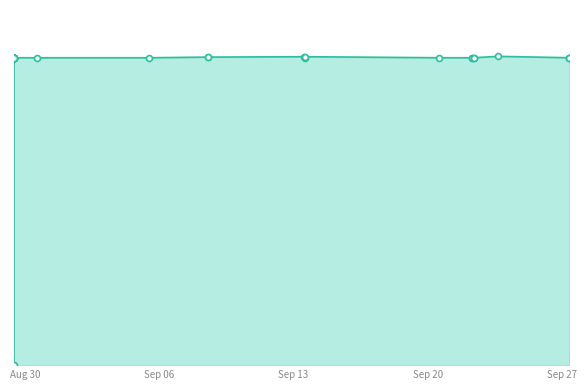

Approximately how many times larger is the value at 2022-08-29 09:50:55 compared to 2022-09-23 15:21:01?

1.0